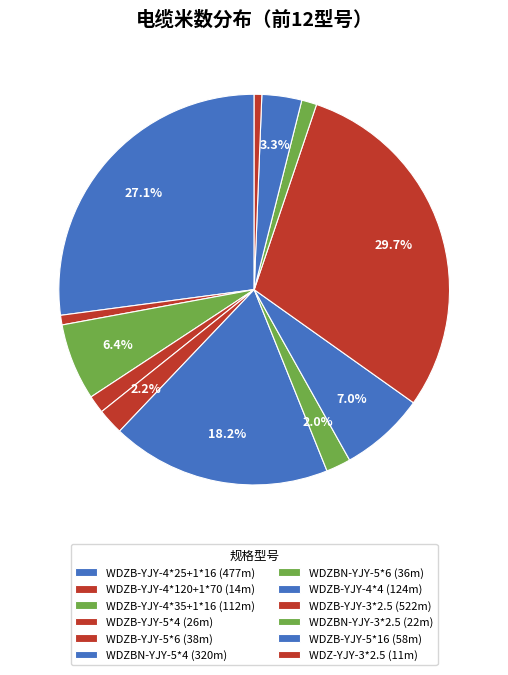

Which category has the biggest portion of the pie?

WDZB-YJY-3*2.5